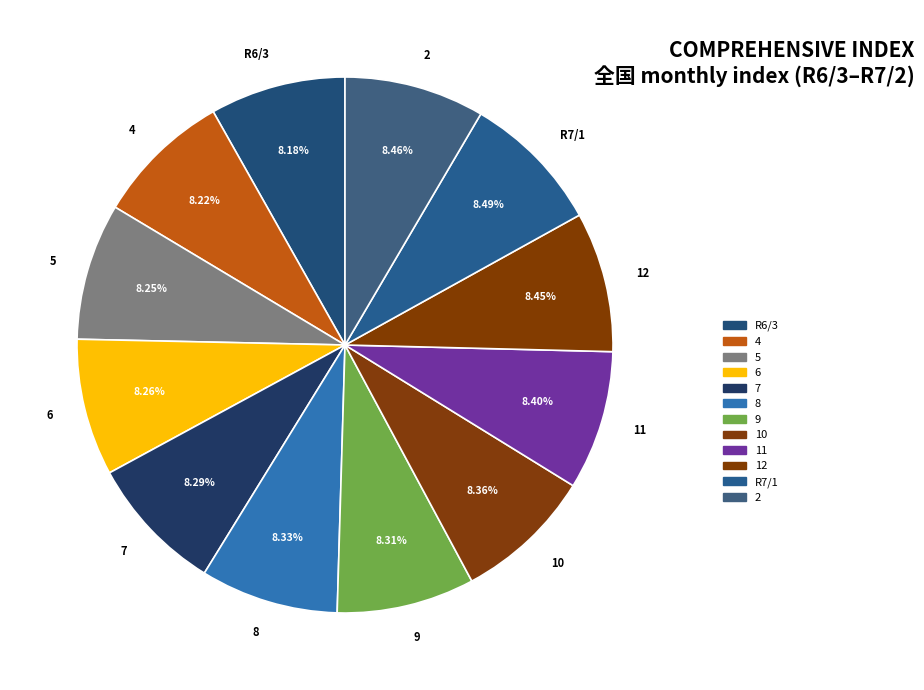

What percentage is the 9 slice, to the nearest percent?

8%